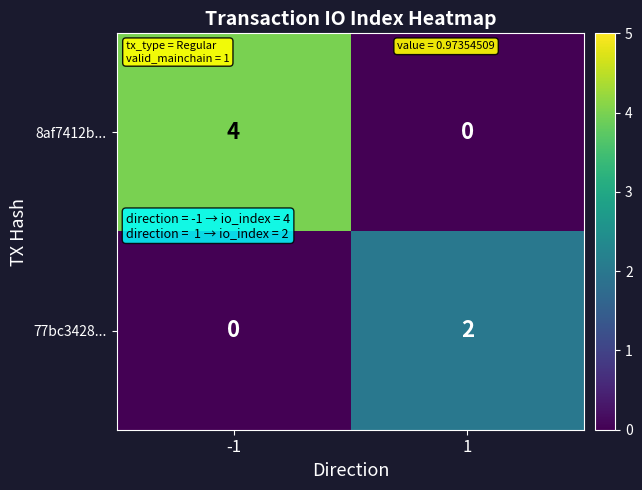

What is the difference between the maximum and minimum values in the 8af7412b... series?

4